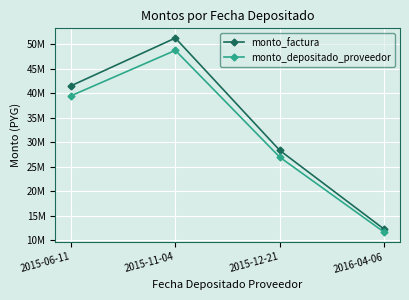

Does the chart have visible grid lines?

Yes